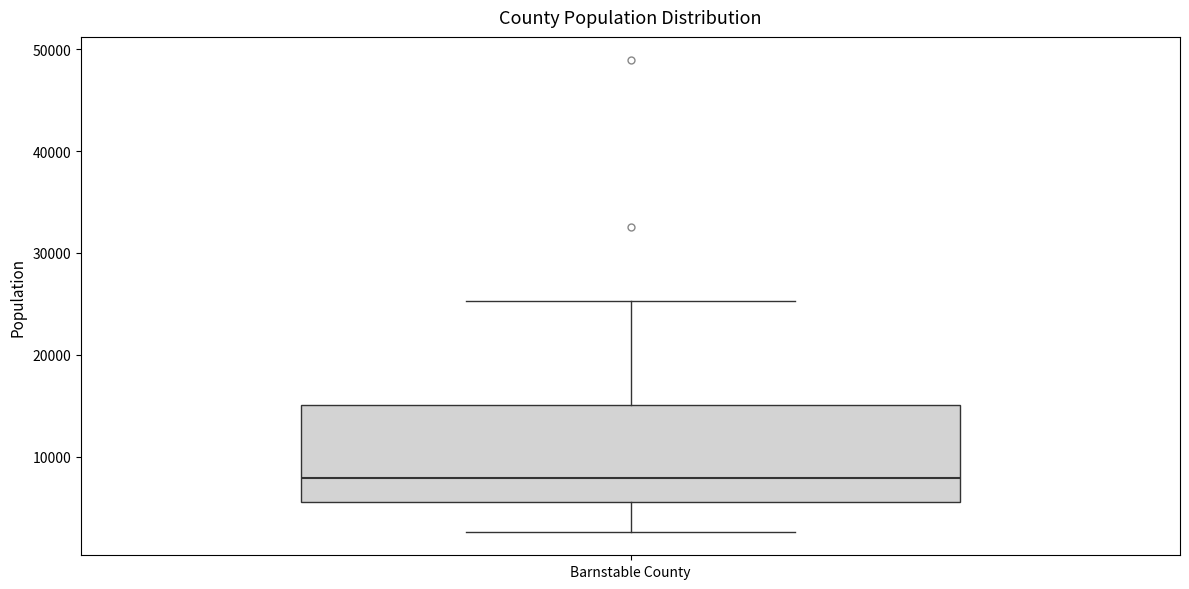

Transcribe this box plot: give where the median line is, the range the box spans, and where the two whiskers end, as read against the y-axis. The values are not printed on the chart, so give them approximately, as read against the axis.

median 8000, box 6000 to 15000, whiskers 3000 to 25000